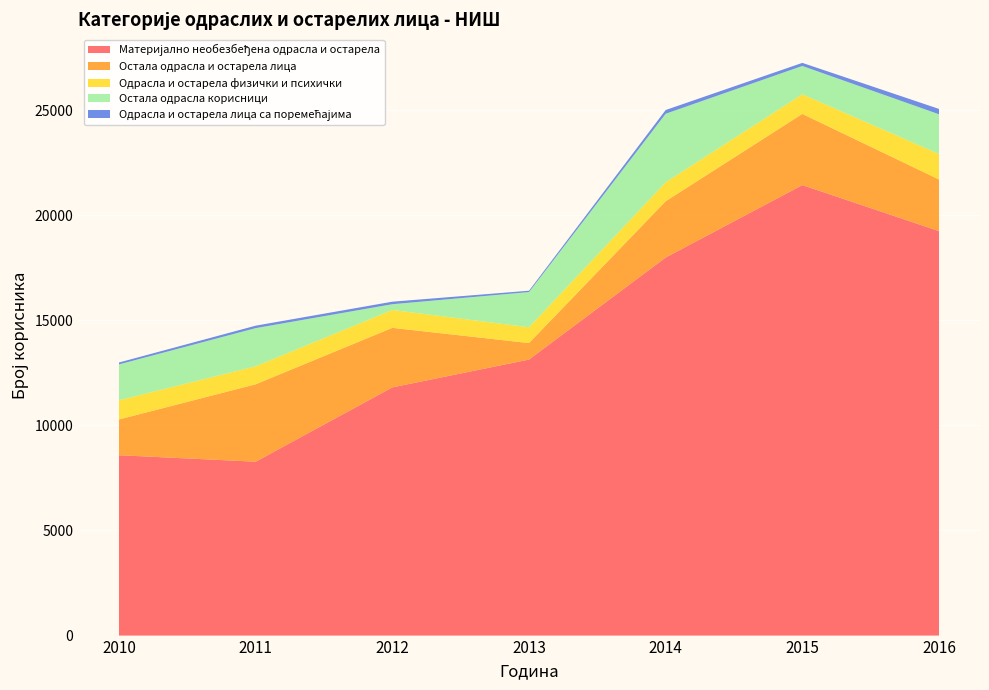

Reading left to right, extract all data points from this chart.

Материјално необезбеђена одрасла и остарела: 8581	8273	11808	13132	17987	21433	19243
Остала одрасла и остарела лица: 1701	3683	2833	785	2677	3386	2456
Одрасла и остарела физички и психички: 913	856	852	751	903	935	1213
Остала одрасла корисници: 1707	1816	273	1676	3260	1347	1890
Одрасла и остарела лица са поремећајима: 90	116	119	63	177	146	254